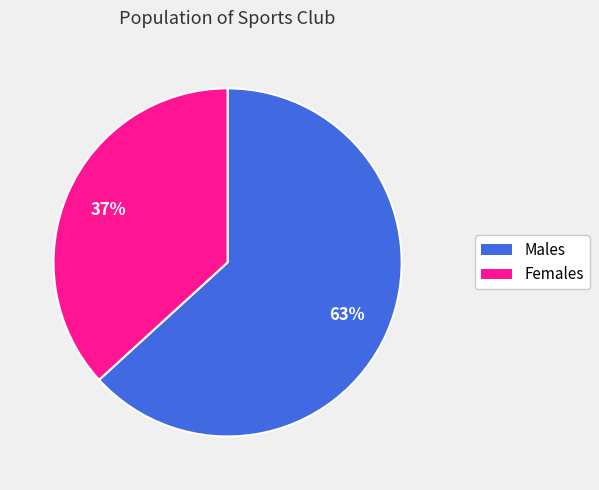

To the nearest percent, what is the difference between the largest and smallest slice percentages?

26%